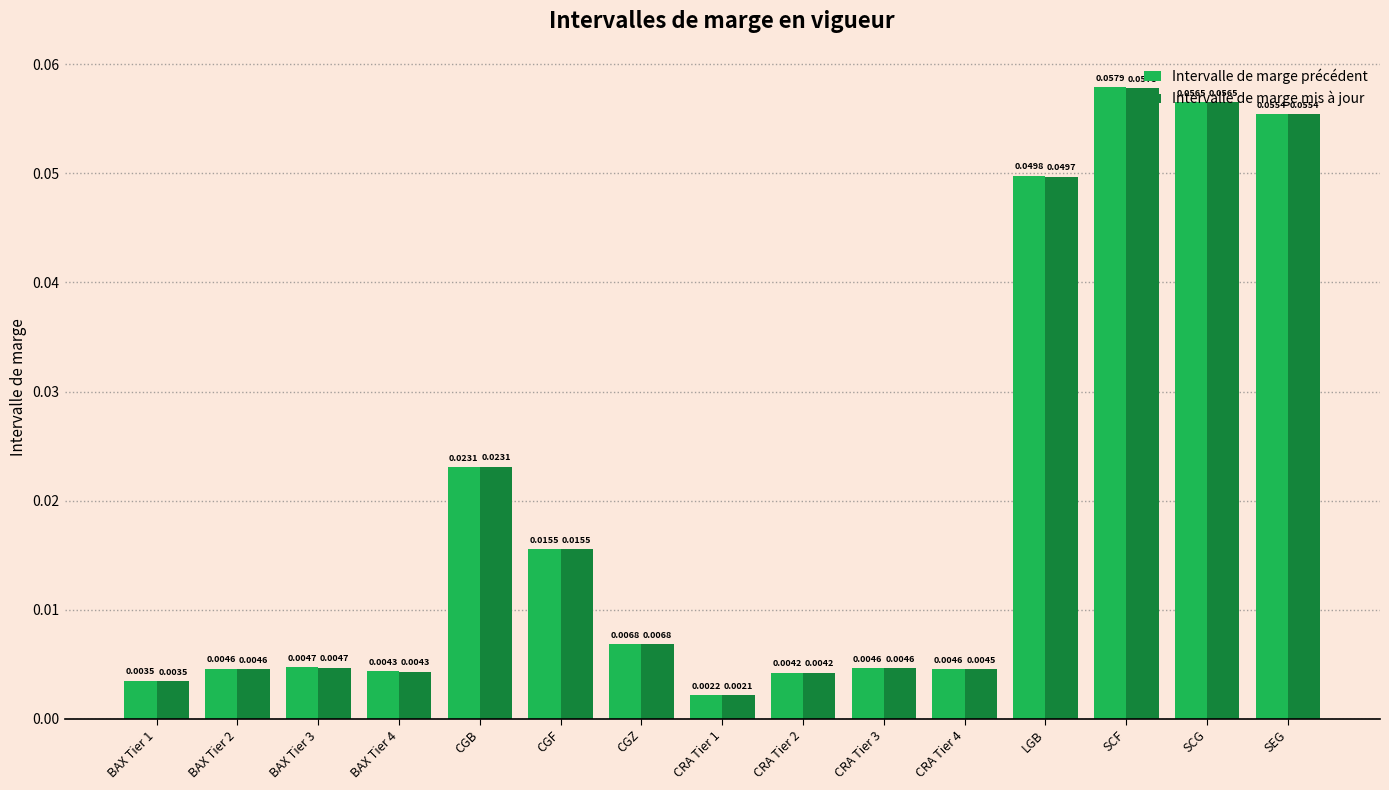

Rank the series by their maximum value, from lowest to highest.

Intervalle de marge mis à jour, Intervalle de marge précédent